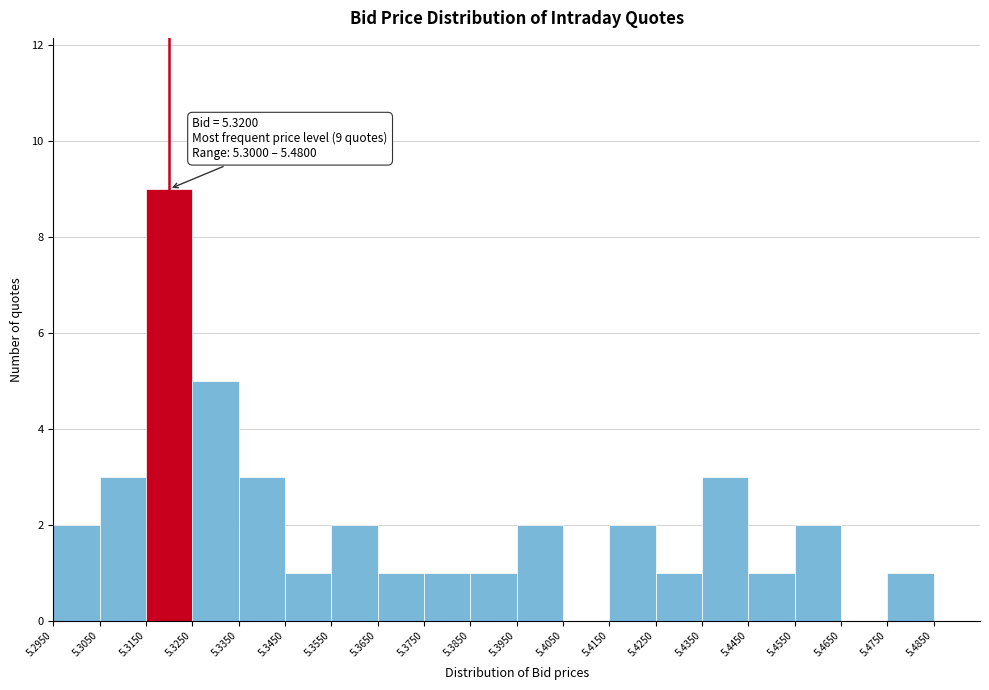

Over which range of the x-axis is the bar tallest?

5.315 to 5.325